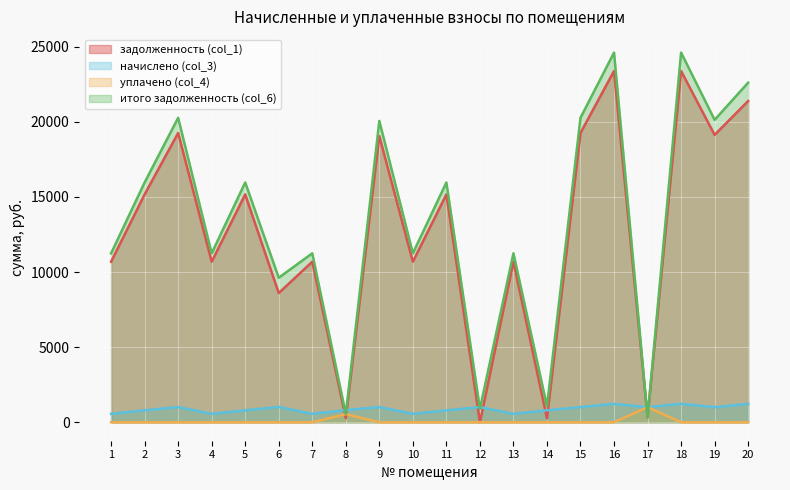

Is it true that уплачено (col_4) equals 0.0 at 20?

True